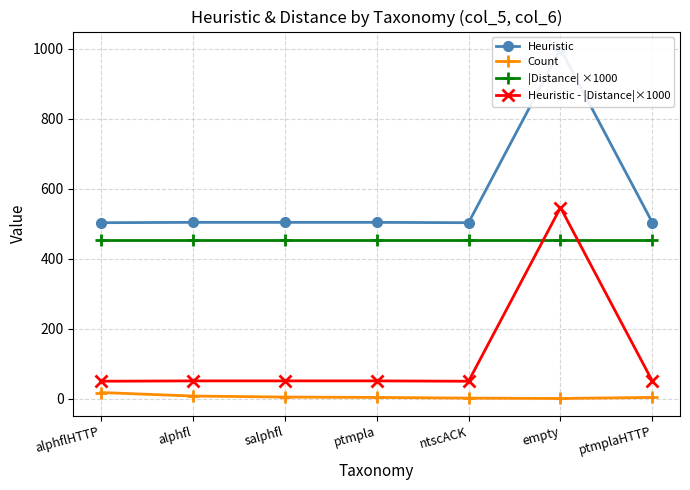

What is the label of the 1st point from the left?

alphflHTTP